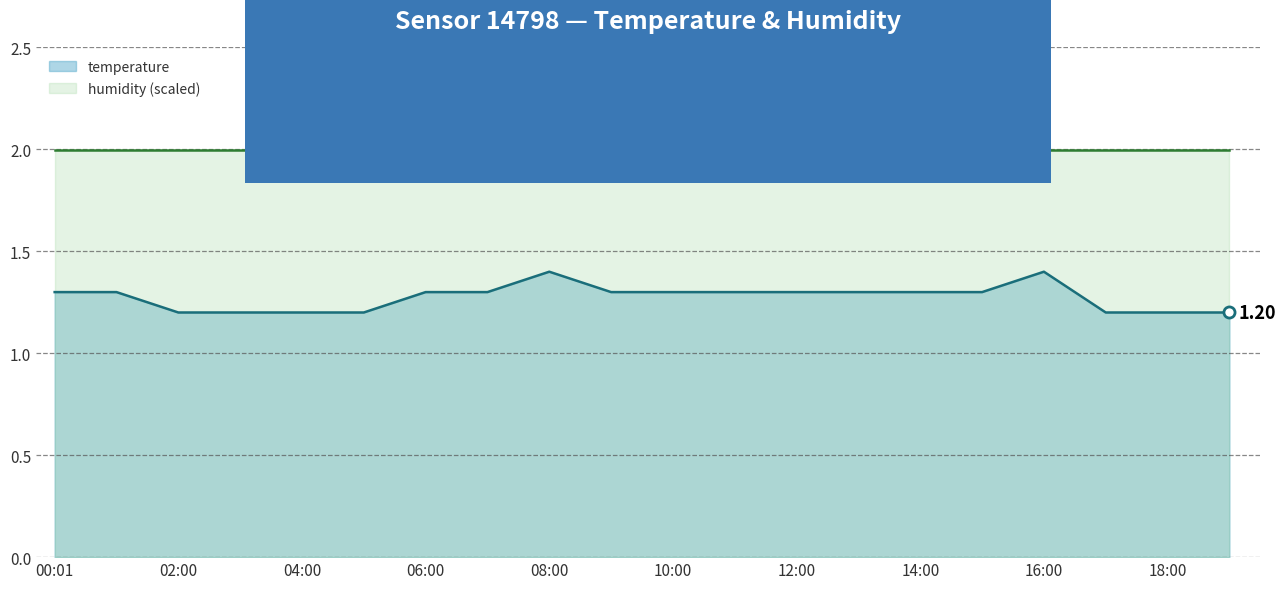

Reading left to right, what are all the values shown in this chart?

00:01=1.3	01:00=1.3	02:00=1.2	03:00=1.2	04:00=1.2	05:00=1.2	06:00=1.3	07:00=1.3	08:00=1.4	09:00=1.3	10:00=1.3	11:00=1.3	12:00=1.3	13:00=1.3	14:00=1.3	15:00=1.3	16:00=1.4	17:00=1.2	18:00=1.2	19:00=1.2